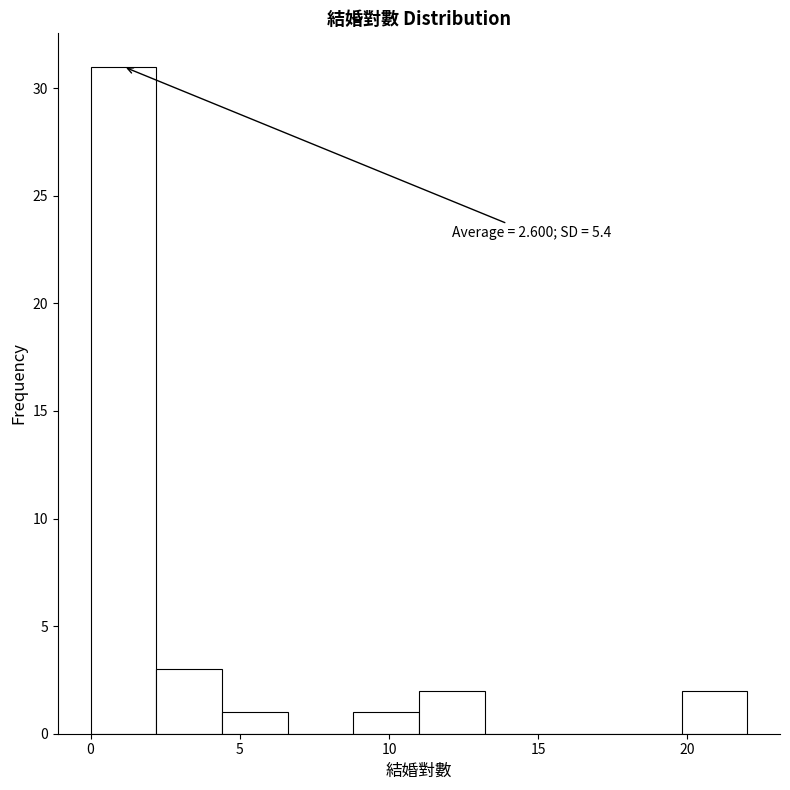

Over which range of the x-axis is the bar tallest?

0.0 to 2.2